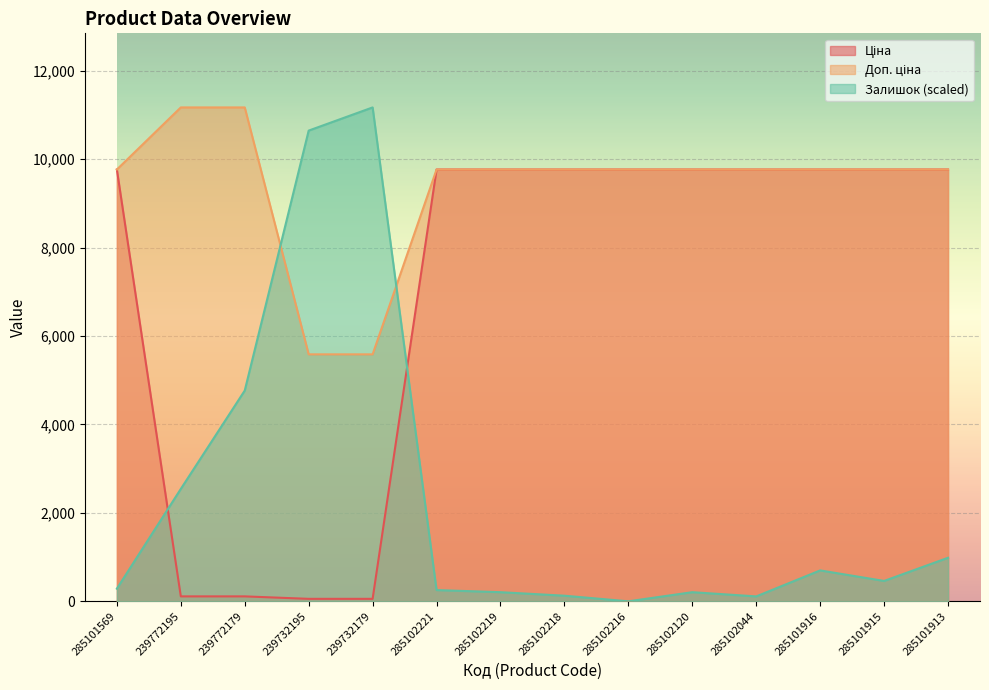

What position from the right is 285102221?

9